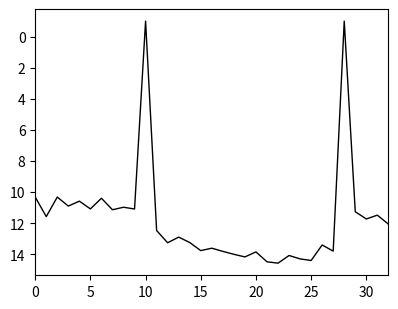

What is the difference between the maximum and minimum values?

15.6